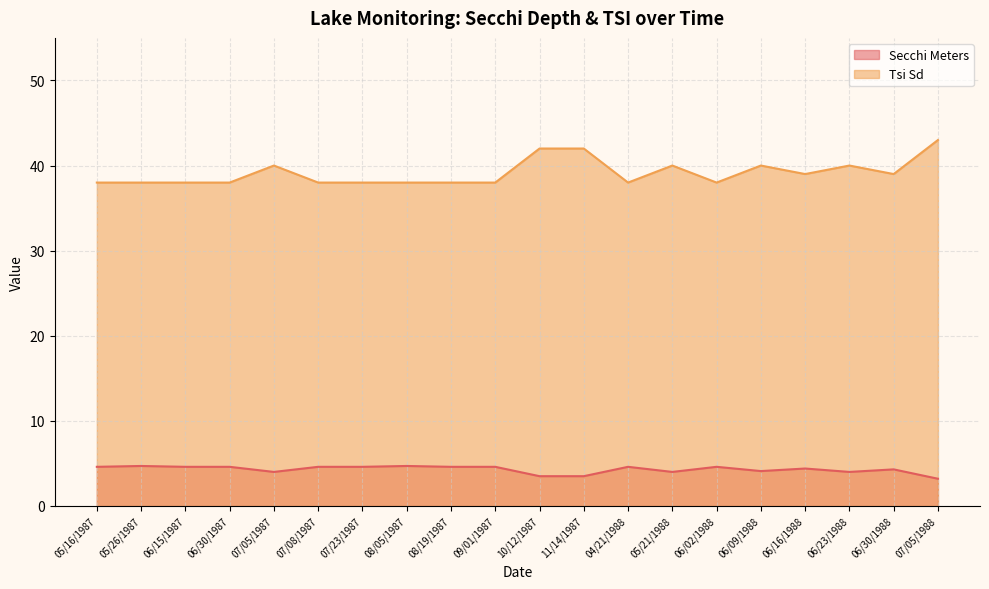

Reading left to right, what are all the values shown in this chart?

Secchi Meters: 05/16/1987=4.6	05/26/1987=4.7	06/15/1987=4.6	06/30/1987=4.6	07/05/1987=4.0	07/08/1987=4.6	07/23/1987=4.6	08/05/1987=4.7	08/19/1987=4.6	09/01/1987=4.6	10/12/1987=3.5	11/14/1987=3.5	04/21/1988=4.6	05/21/1988=4.0	06/02/1988=4.6	06/09/1988=4.1	06/16/1988=4.4	06/23/1988=4.0	06/30/1988=4.3	07/05/1988=3.2
Tsi Sd: 05/16/1987=38.0	05/26/1987=38.0	06/15/1987=38.0	06/30/1987=38.0	07/05/1987=40.0	07/08/1987=38.0	07/23/1987=38.0	08/05/1987=38.0	08/19/1987=38.0	09/01/1987=38.0	10/12/1987=42.0	11/14/1987=42.0	04/21/1988=38.0	05/21/1988=40.0	06/02/1988=38.0	06/09/1988=40.0	06/16/1988=39.0	06/23/1988=40.0	06/30/1988=39.0	07/05/1988=43.0